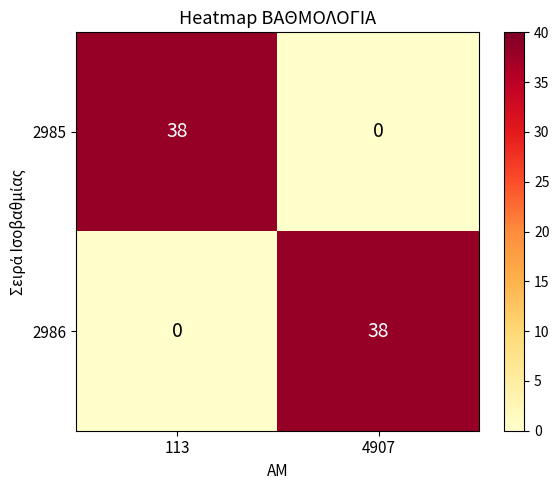

What is the spread (max minus min) of values at 113?

38